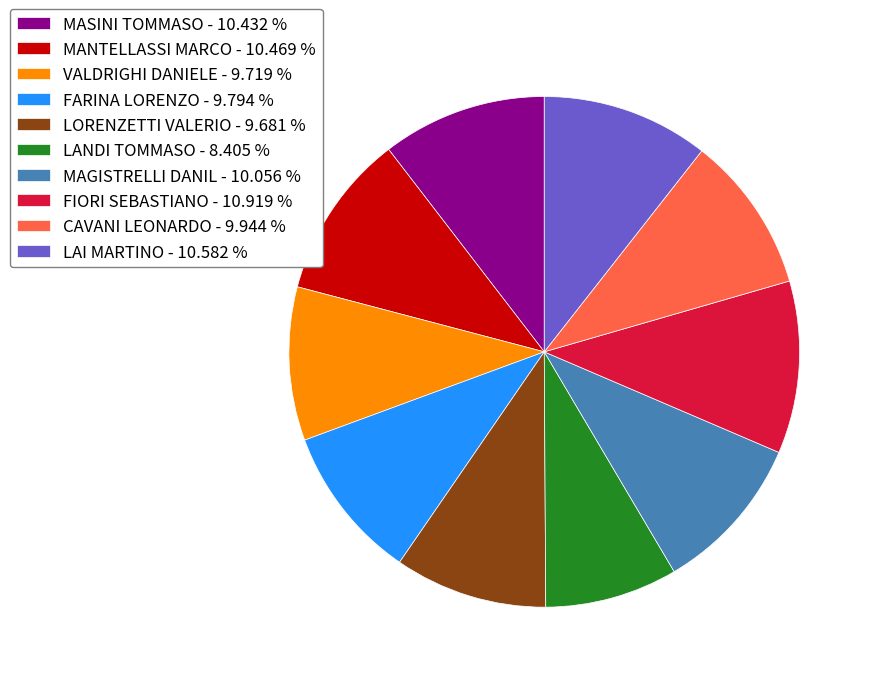

Which has a higher value, LAI MARTINO or FARINA LORENZO?

LAI MARTINO